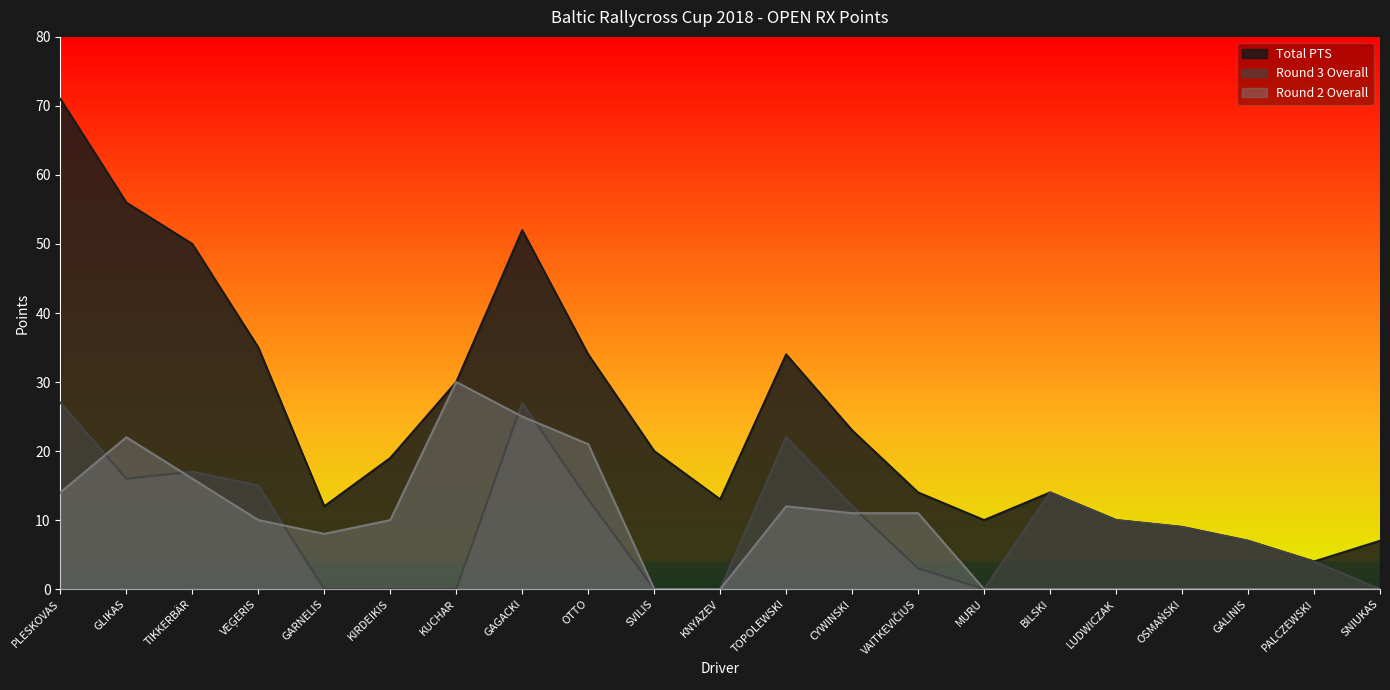

What is the difference between the maximum and minimum values in the Round 2 Overall series?

30